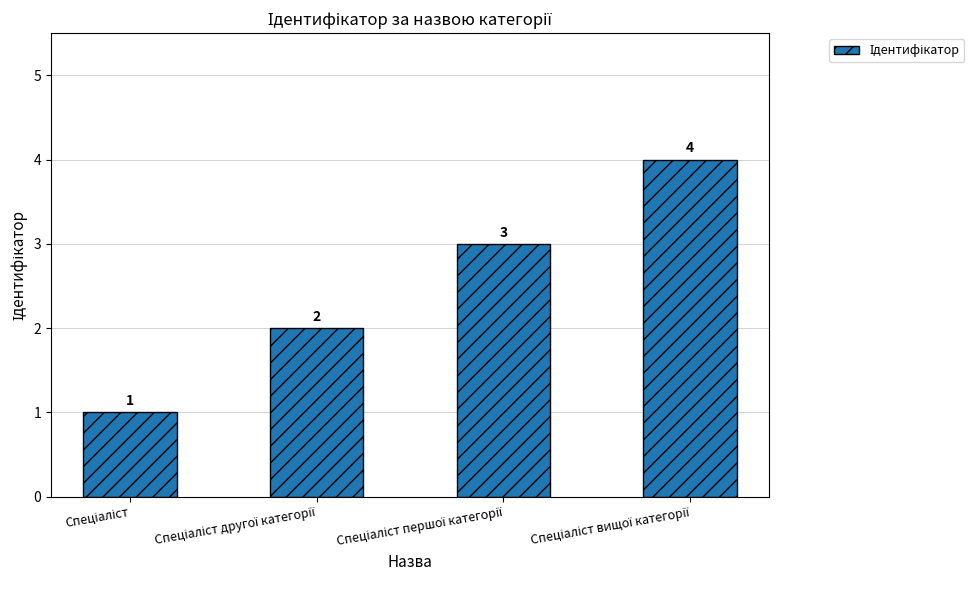

Count the number of categories in the chart.

4